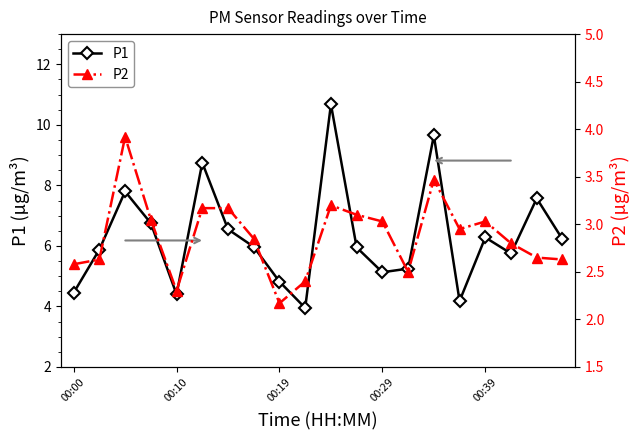

What is the sum of all P2 values?

57.6